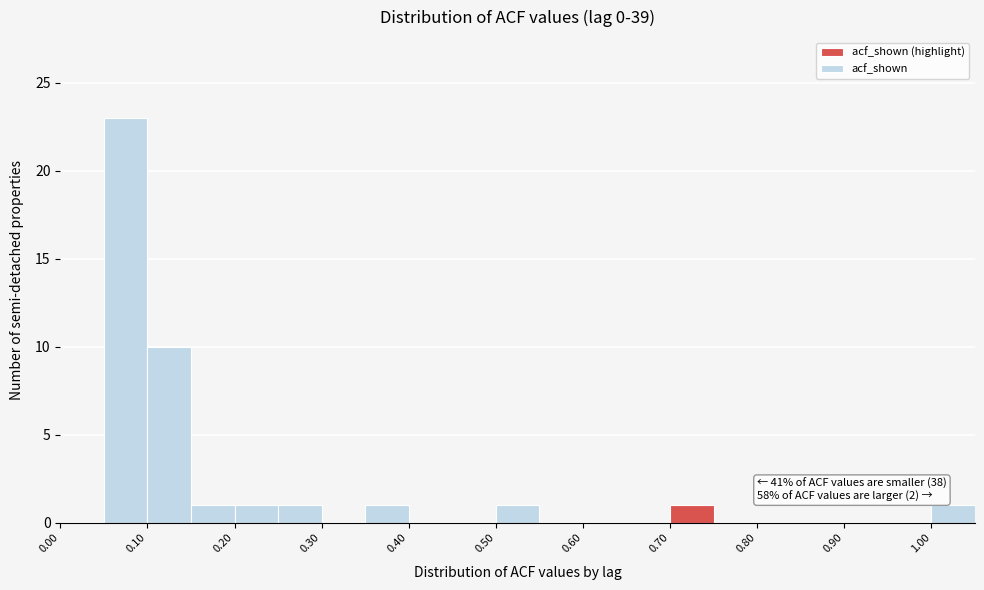

Which range on the x-axis has the tallest bar?

0.05 to 0.10